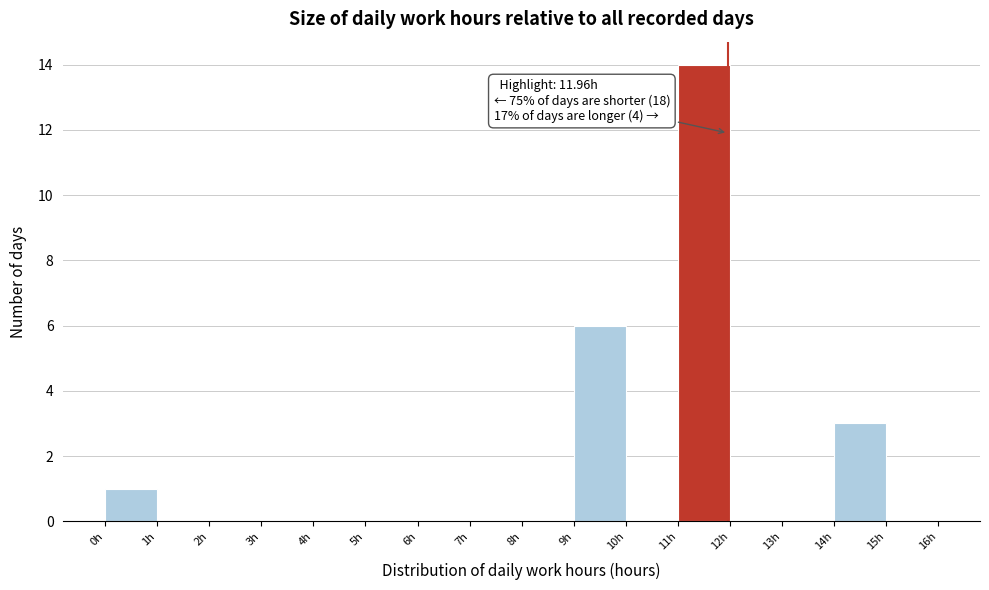

Which range on the x-axis has the tallest bar?

11 to 12